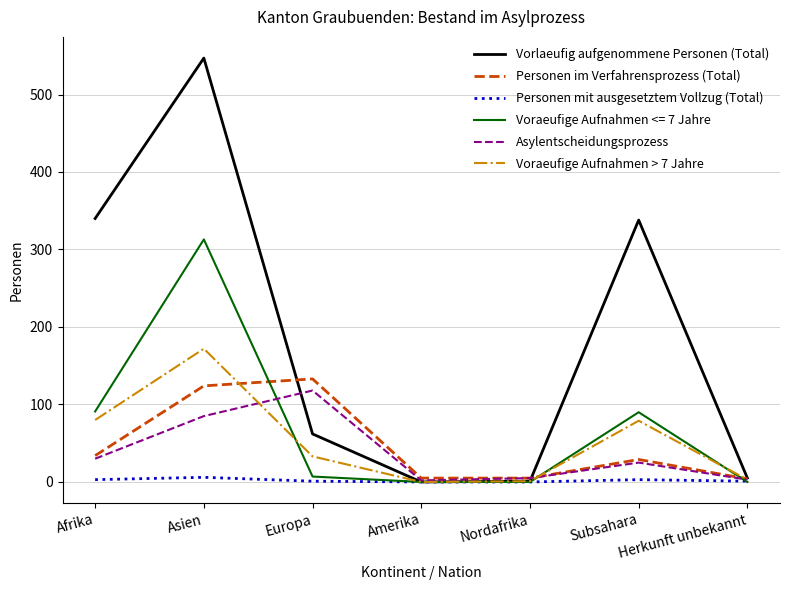

What position from the right is Europa?

5